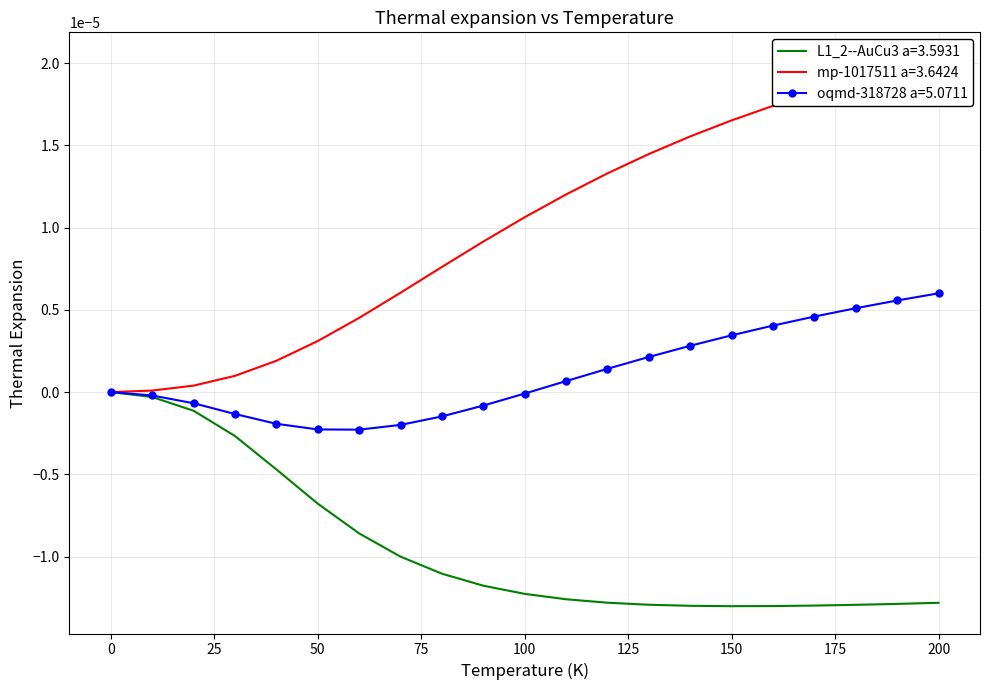

What are all the series names shown in the legend?

L1_2--AuCu3 a=3.5931, mp-1017511 a=3.6424, oqmd-318728 a=5.0711